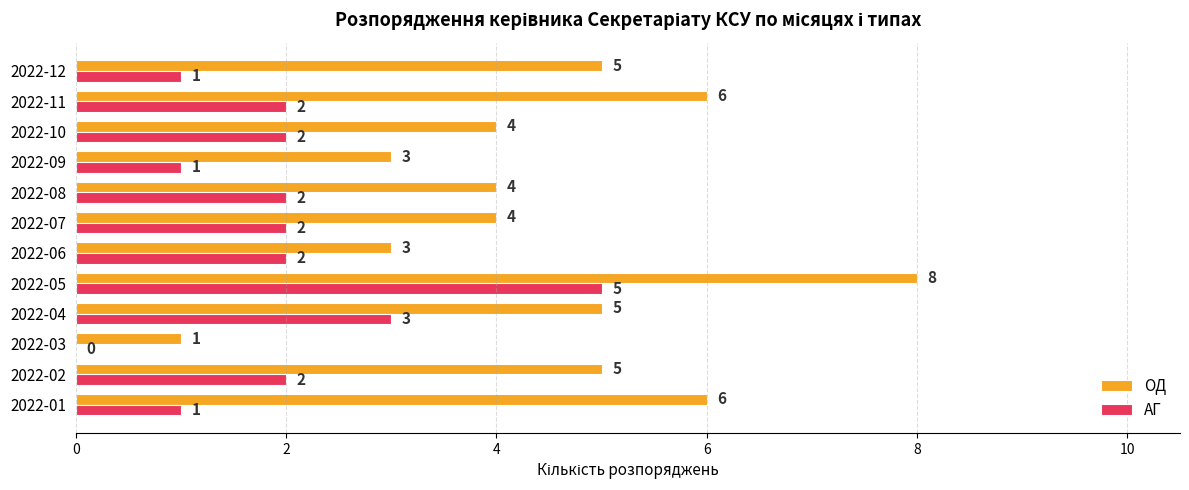

What are all the series names shown in the legend?

ОД, АГ